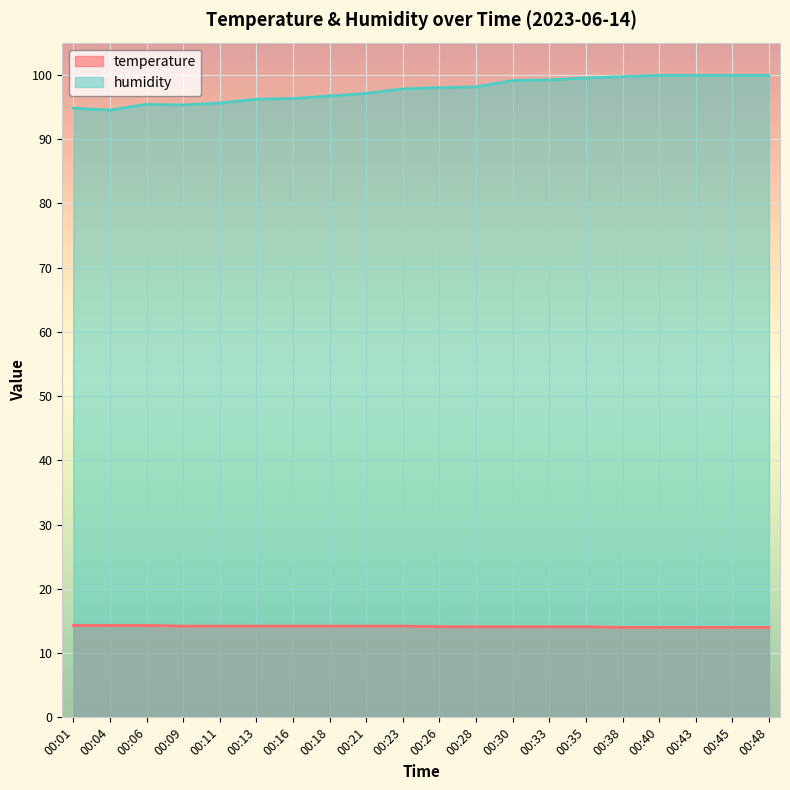

Reading left to right, list all the values displayed in this chart.

temperature: 00:01=14.3	00:04=14.3	00:06=14.3	00:09=14.2	00:11=14.2	00:13=14.2	00:16=14.2	00:18=14.2	00:21=14.2	00:23=14.2	00:26=14.1	00:28=14.1	00:30=14.1	00:33=14.1	00:35=14.1	00:38=14.0	00:40=14.0	00:43=14.0	00:45=14.0	00:48=14.0
humidity: 00:01=94.8	00:04=94.5	00:06=95.4	00:09=95.3	00:11=95.6	00:13=96.2	00:16=96.3	00:18=96.7	00:21=97.1	00:23=97.8	00:26=98.0	00:28=98.1	00:30=99.1	00:33=99.2	00:35=99.5	00:38=99.7	00:40=99.9	00:43=99.9	00:45=99.9	00:48=99.9